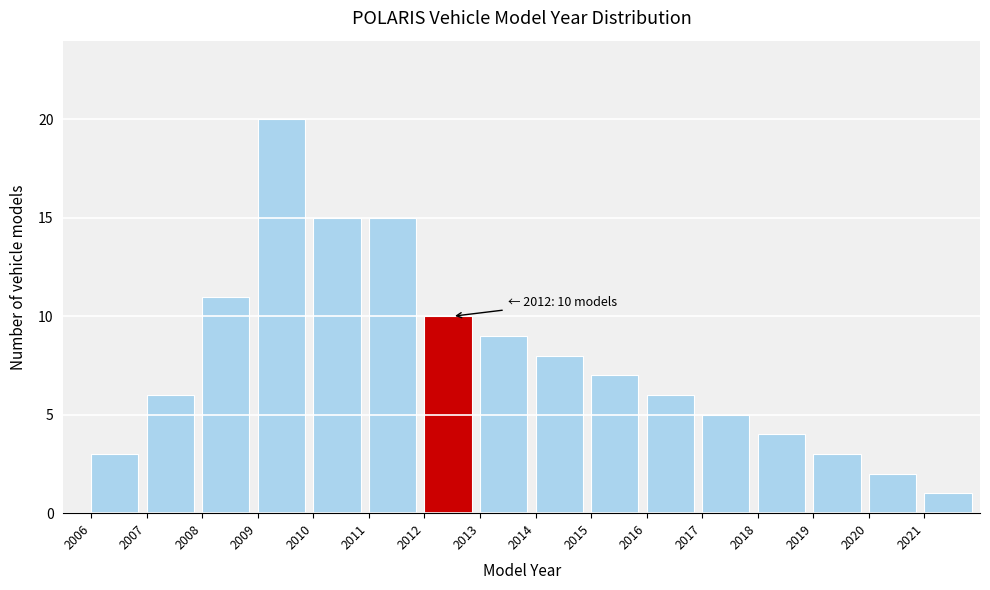

Over which range of the x-axis is the bar tallest?

2009 to 2010